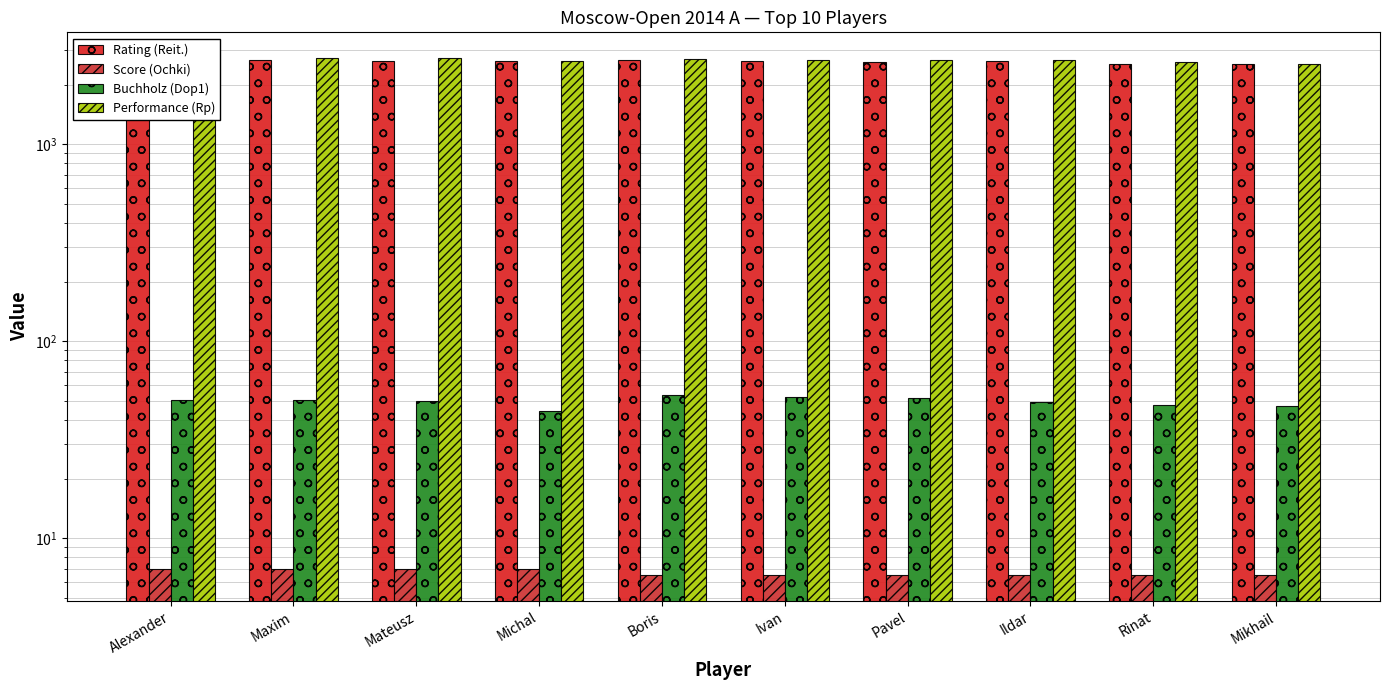

What is the lowest value of the Score (Ochki) series?

6.5